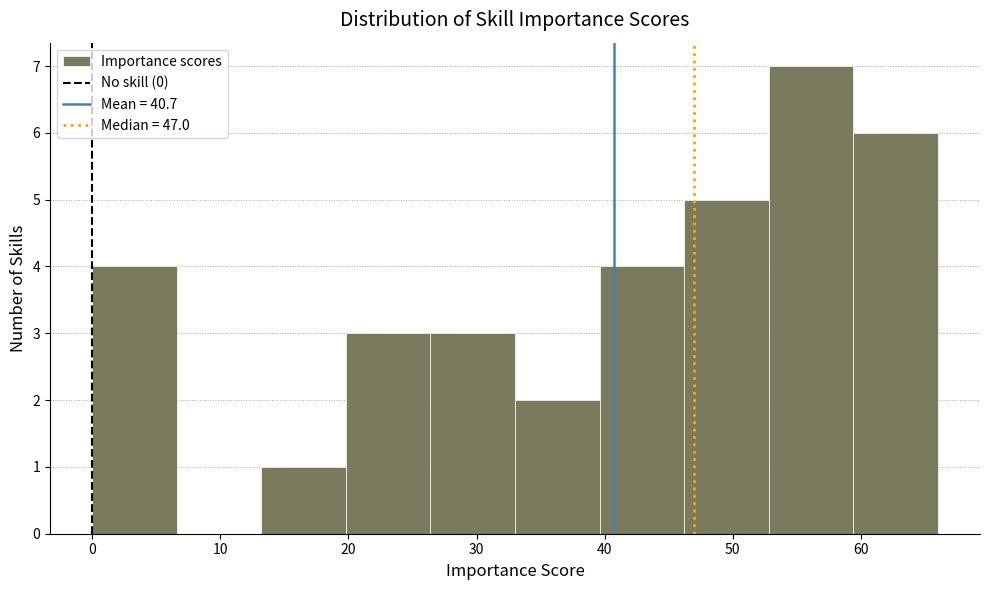

Reading left to right, list every bar in this chart as the range it spans on the x-axis followed by its height. Neither the bar edges nor the heights are printed on the chart, so give them approximately, as read against the axes.

0.0 to 6.6: 4
6.6 to 13.2: 0
13.2 to 19.8: 1
19.8 to 26.4: 3
26.4 to 33.0: 3
33.0 to 39.6: 2
39.6 to 46.2: 4
46.2 to 52.8: 5
52.8 to 59.4: 7
59.4 to 66.0: 6